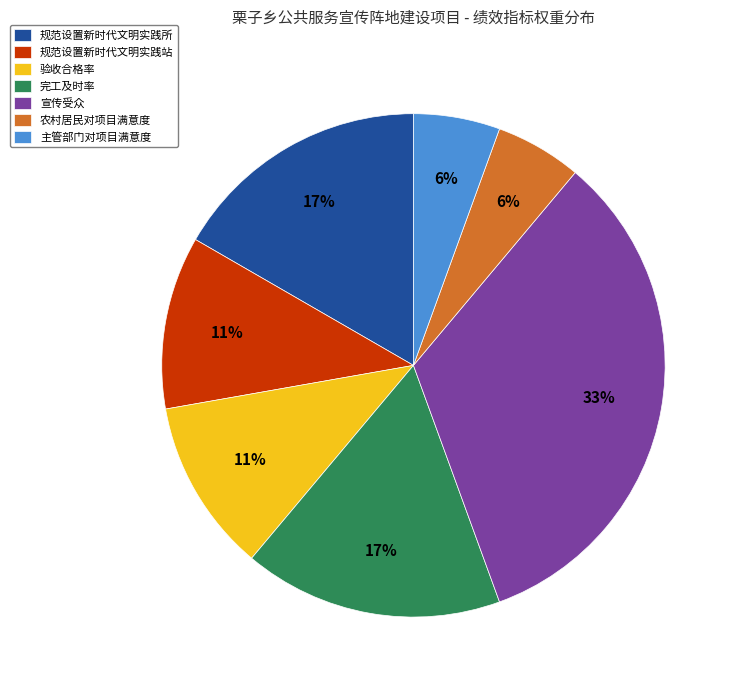

Does 主管部门对项目满意度 account for over 50% of the chart?

No